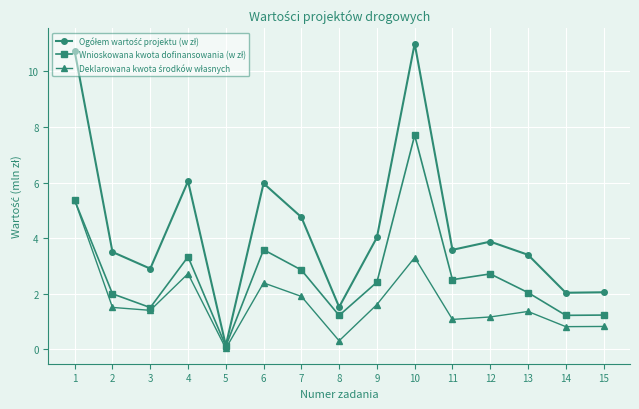

Which label corresponds to the largest value in the chart?

10